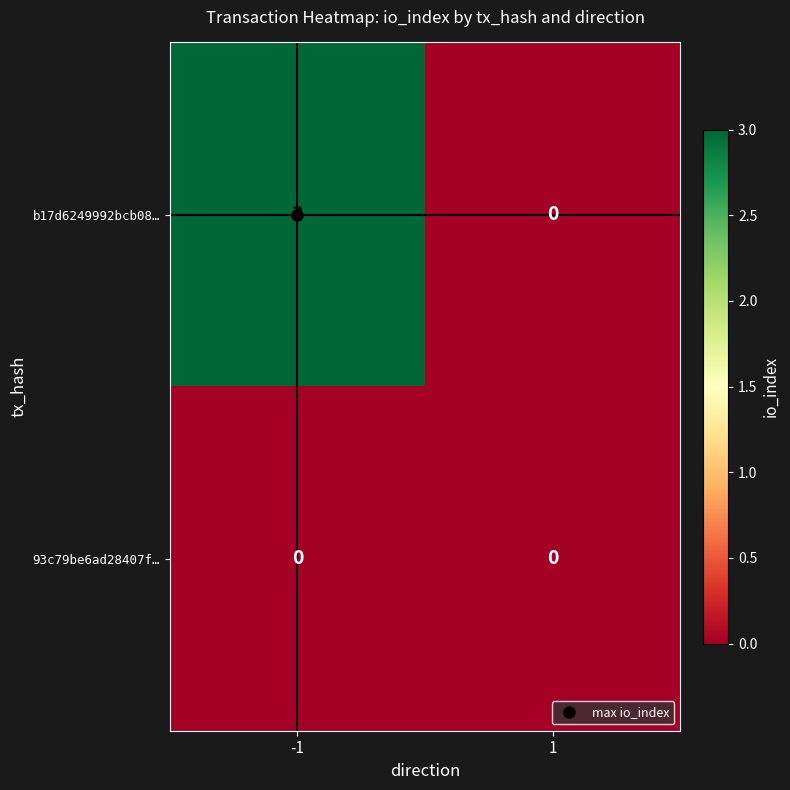

Rank the series by their average value, from highest to lowest.

b17d6249992bcb08…, 93c79be6ad28407f…